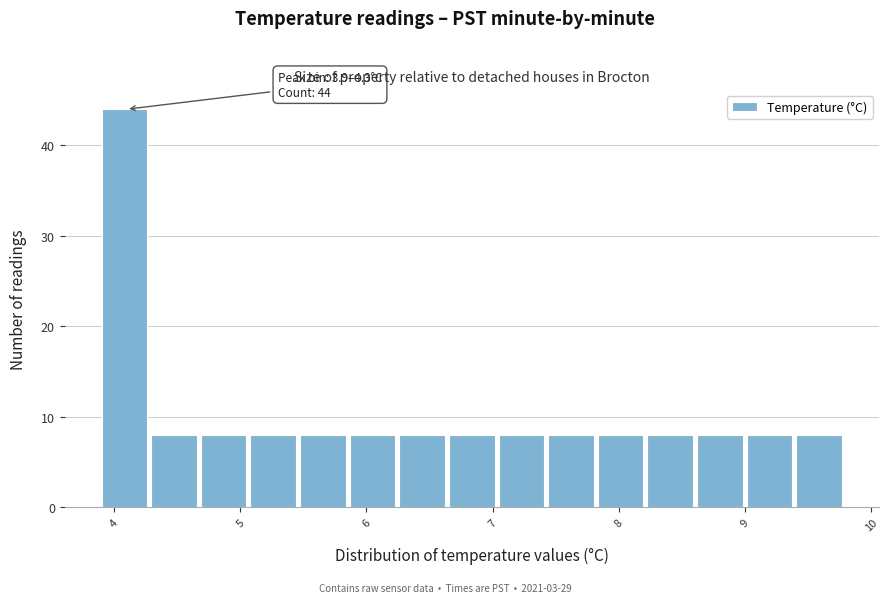

Around what value on the x-axis is the tallest bar? Give the approximate position of its centre, as read against the axis.

4.1